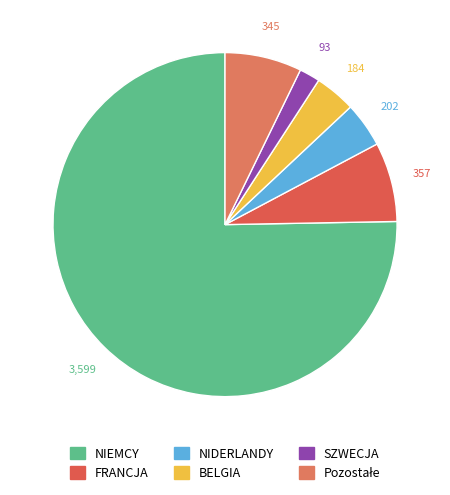

Approximately how many times larger is the value at FRANCJA compared to BELGIA?

1.9